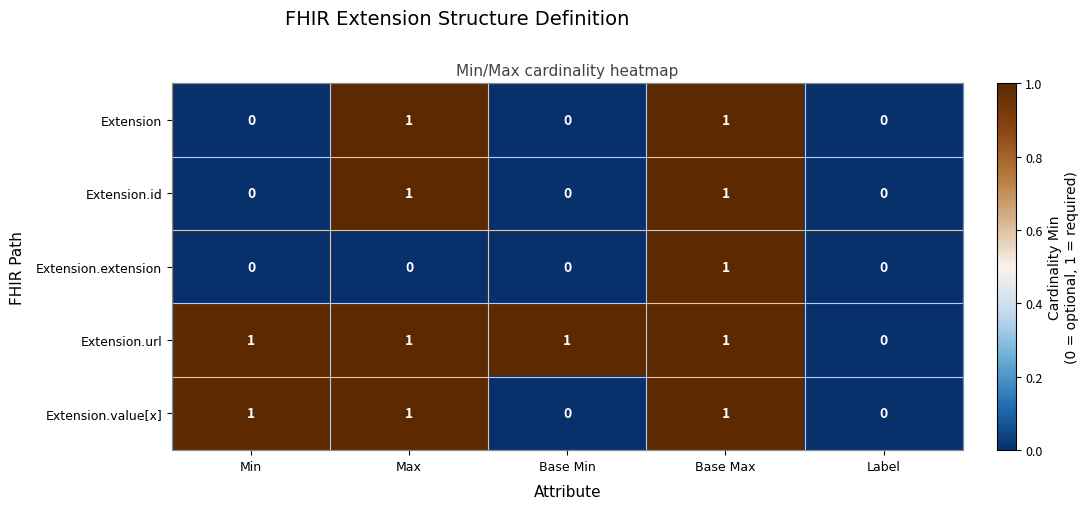

At which category is the sum across all series the highest?

Base Max